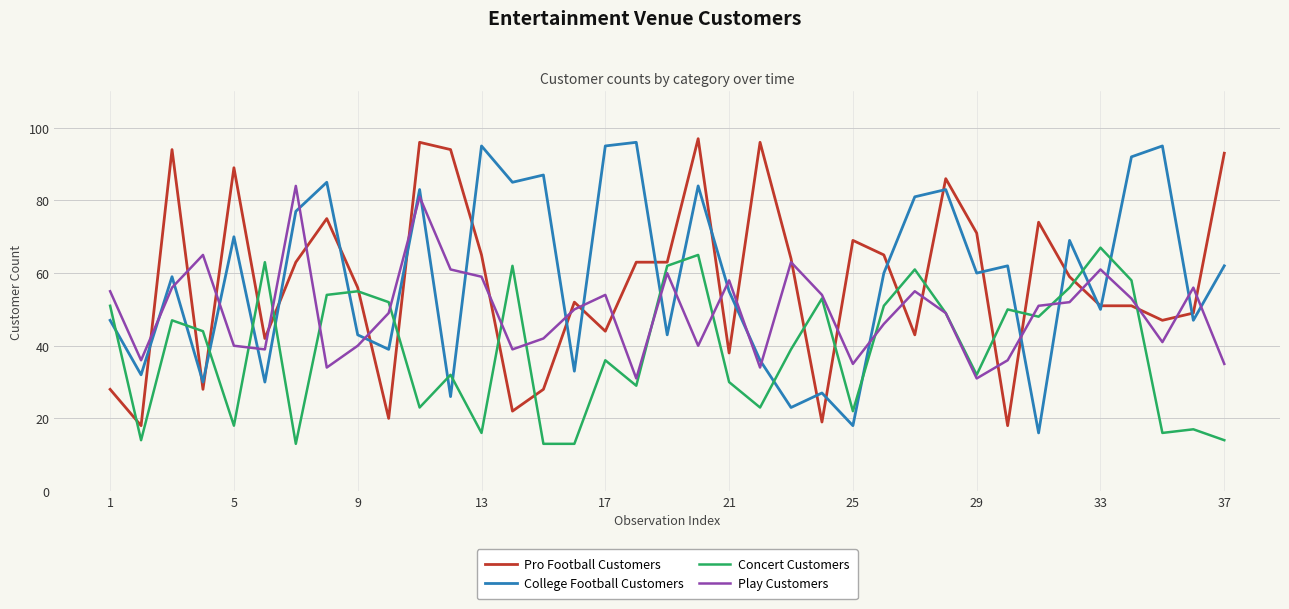

What is the minimum value shown in the chart?

13